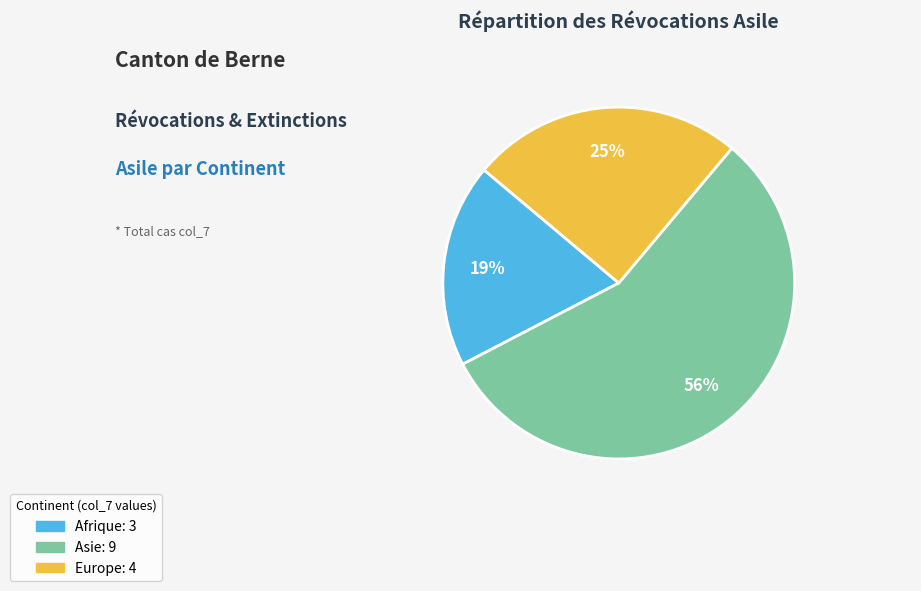

To the nearest percent, what is the difference between the largest and smallest slice percentages?

37%